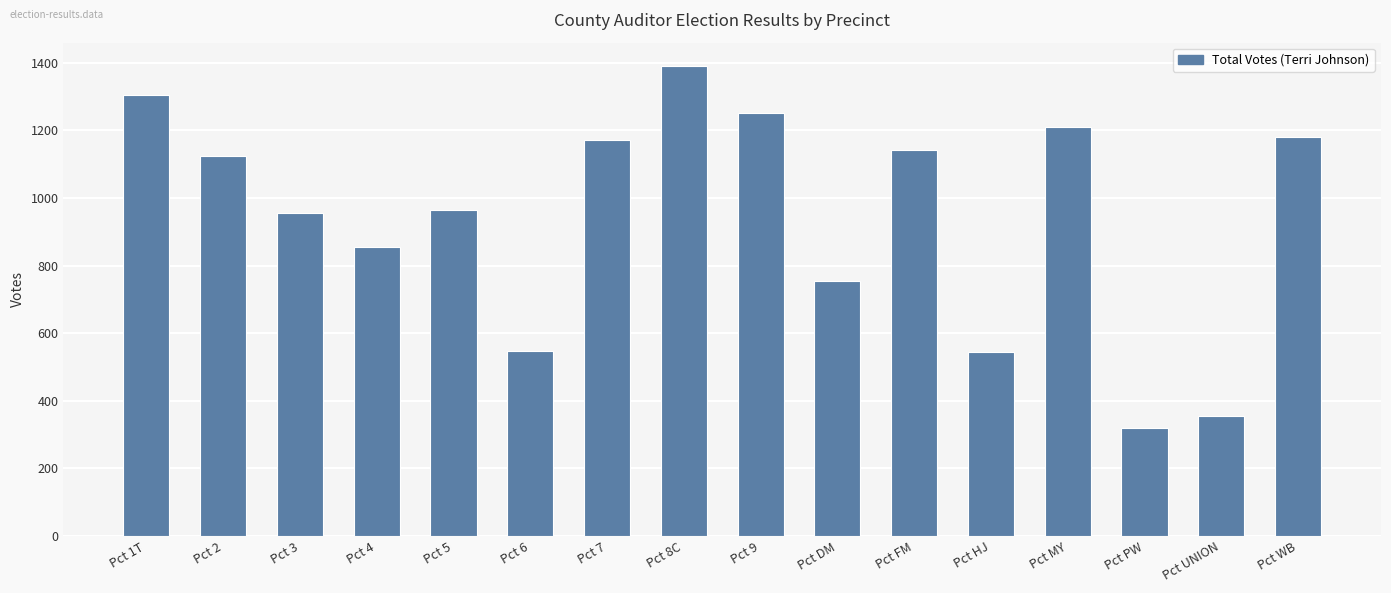

Does the chart contain any negative values?

No